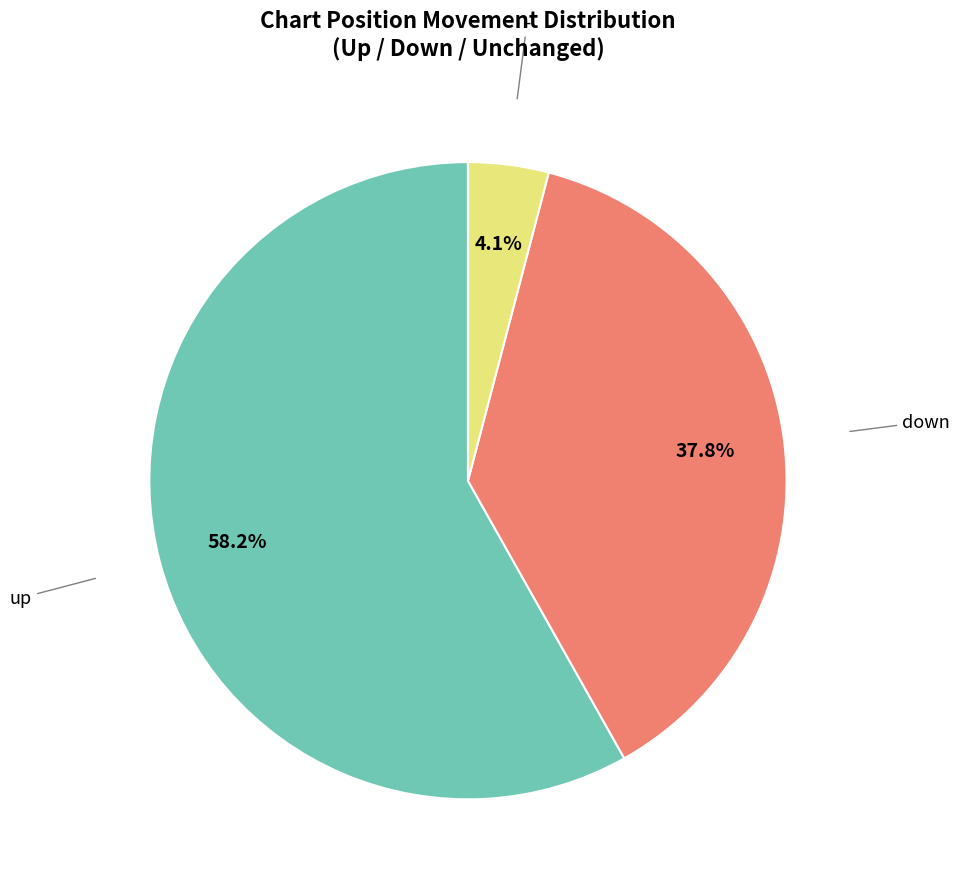

To the nearest percent, what is the difference between the - and down slice percentages?

34%